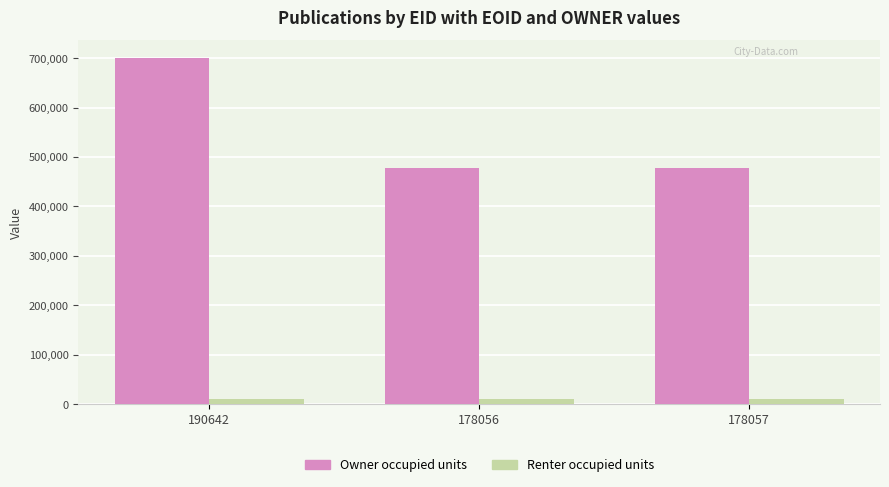

Rank the series by their average value, from lowest to highest.

Renter occupied units, Owner occupied units